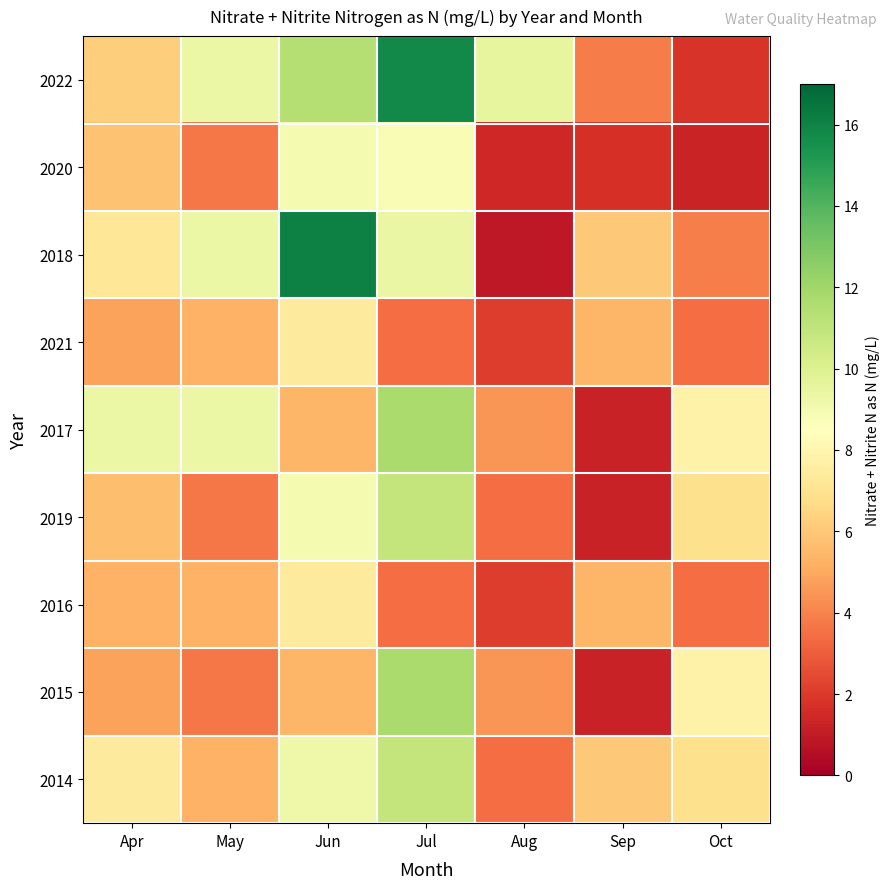

Between Sep and Aug, which is larger?

Aug